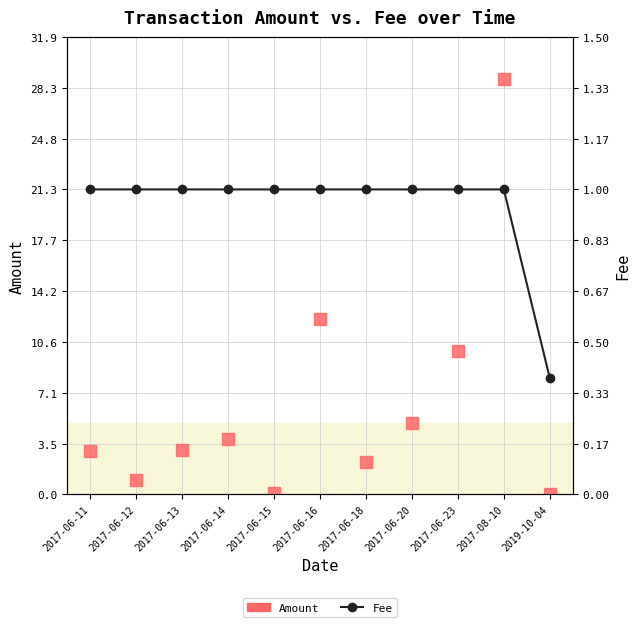

What are all the series names shown in the legend?

Amount, Fee